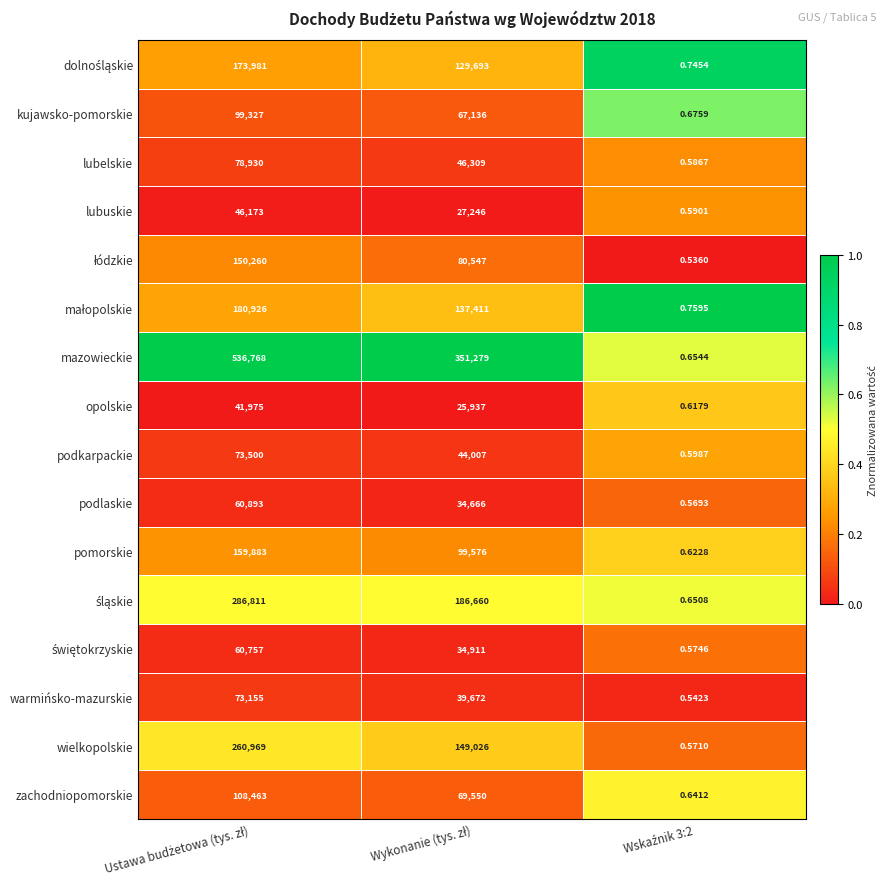

Count the number of data series in this chart.

16